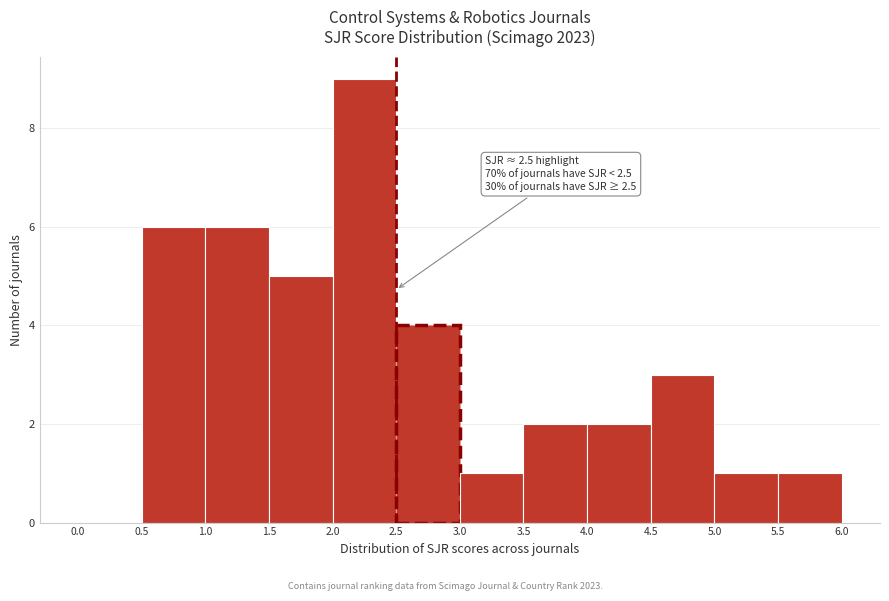

Over which range of the x-axis is the bar tallest?

2.0 to 2.5